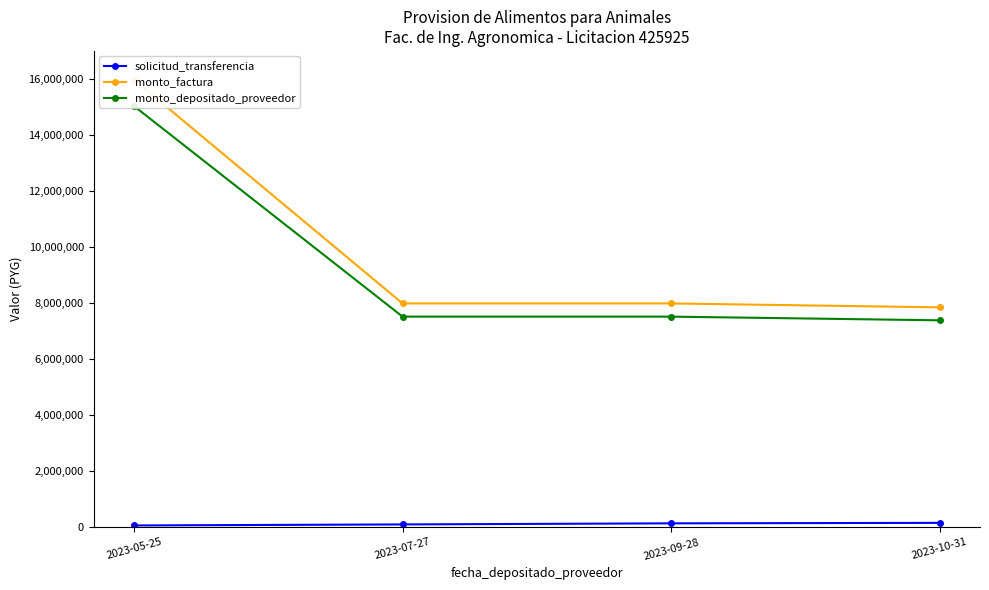

At 2023-05-25, list the series in order from smallest to largest.

solicitud_transferencia, monto_depositado_proveedor, monto_factura